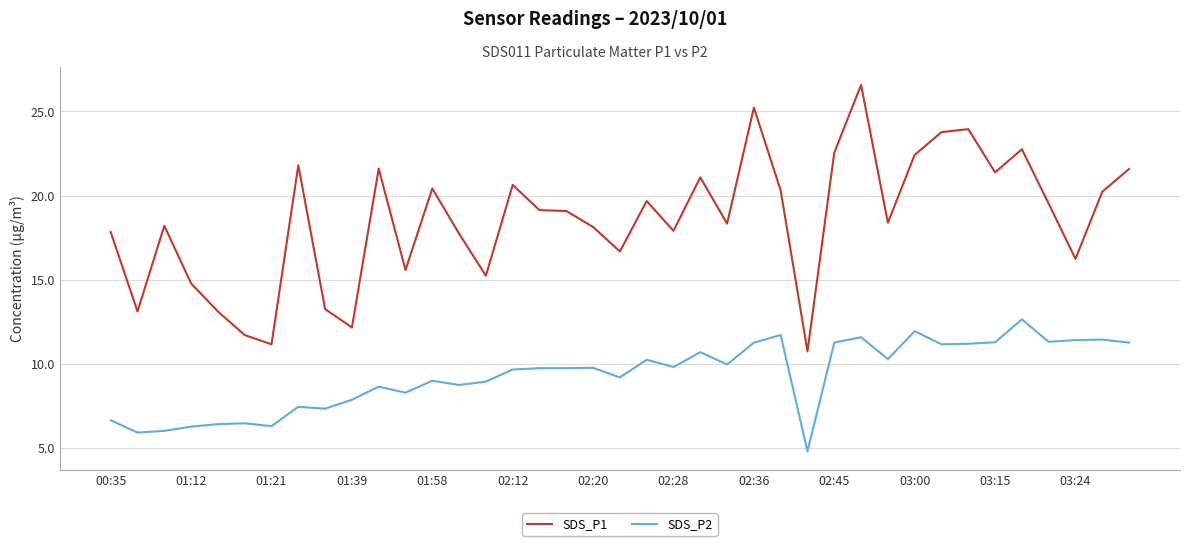

How many lines are shown in the chart?

2